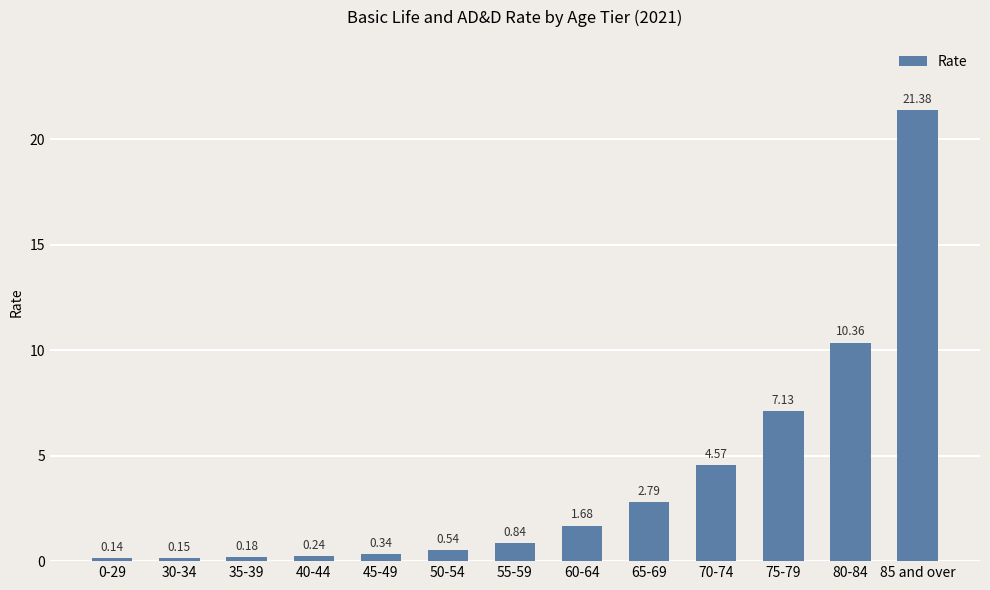

Does the chart contain any negative values?

No